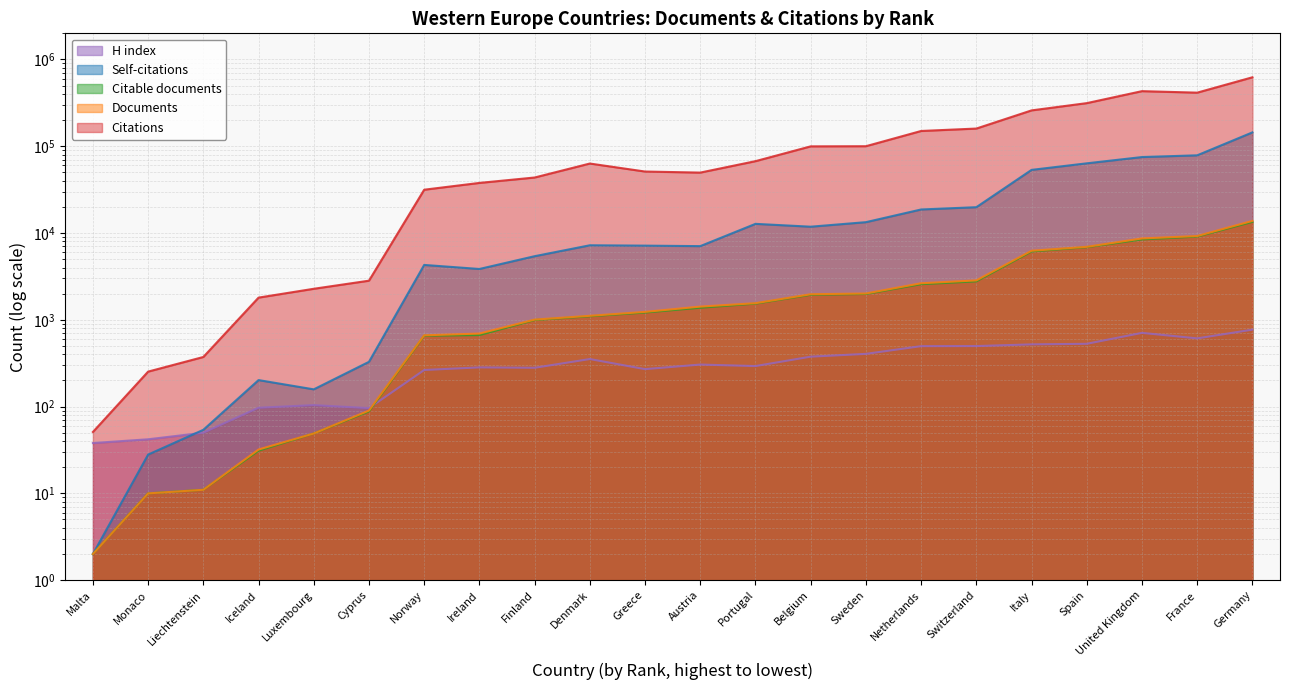

True or false: Self-citations and Citable documents cross at least once.

False